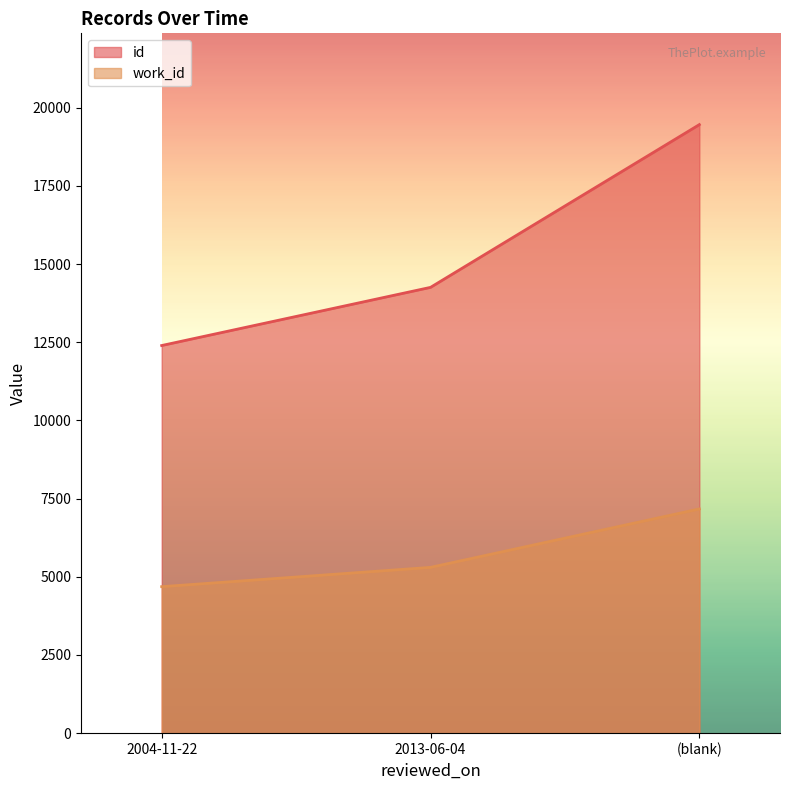

Which category has the lowest value in the id series?

2004-11-22